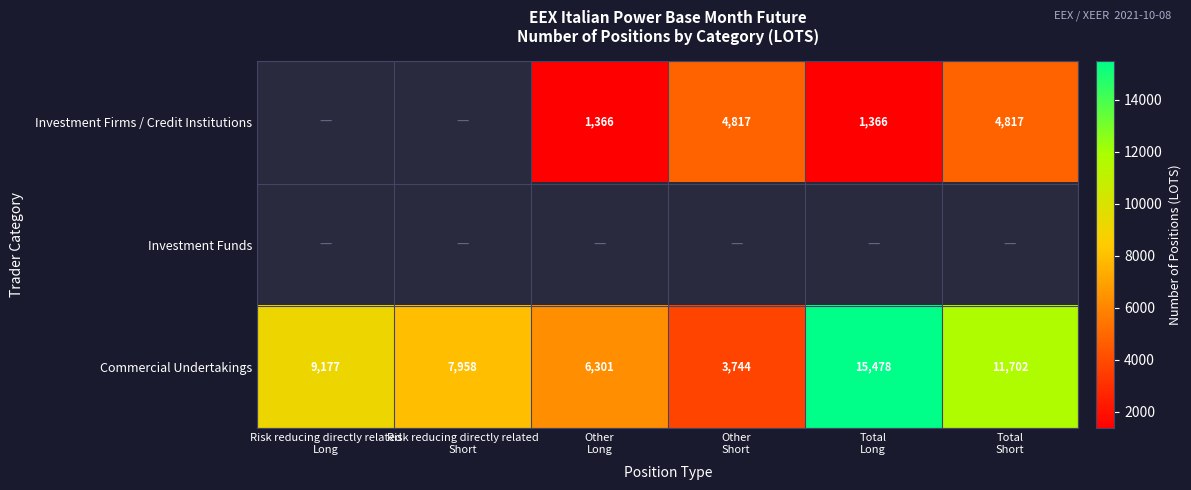

What is the smallest value displayed?

1366.0